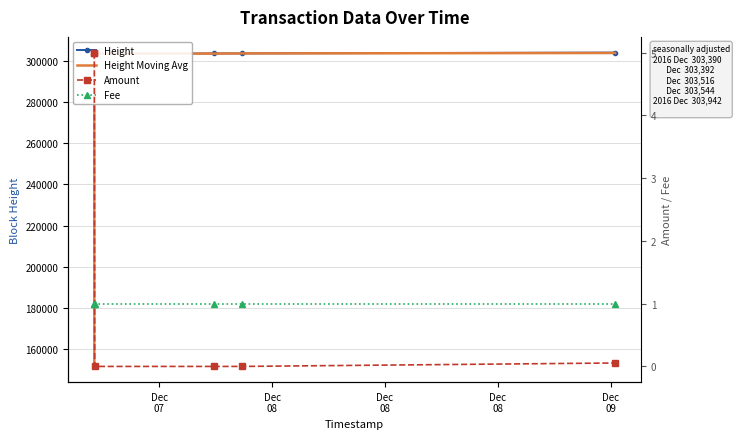

What value does the Height Moving Avg series have at Dec
08?

303390.0